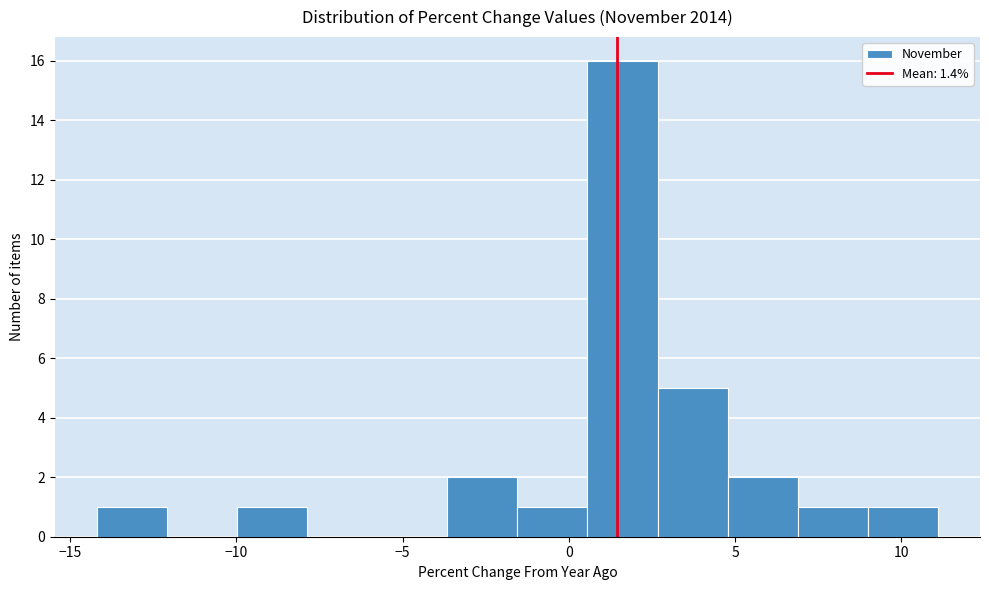

Reading left to right, list every bar in this chart as the range it spans on the x-axis followed by its height. Neither the bar edges nor the heights are printed on the chart, so give them approximately, as read against the axes.

-14.0 to -12.0: 1
-12.0 to -10.0: 0
-10.0 to -8.0: 1
-8.0 to -6.0: 0
-6.0 to -3.5: 0
-3.5 to -1.5: 2
-1.5 to 0.5: 1
0.5 to 2.5: 16
2.5 to 5.0: 5
5.0 to 7.0: 2
7.0 to 9.0: 1
9.0 to 11.0: 1